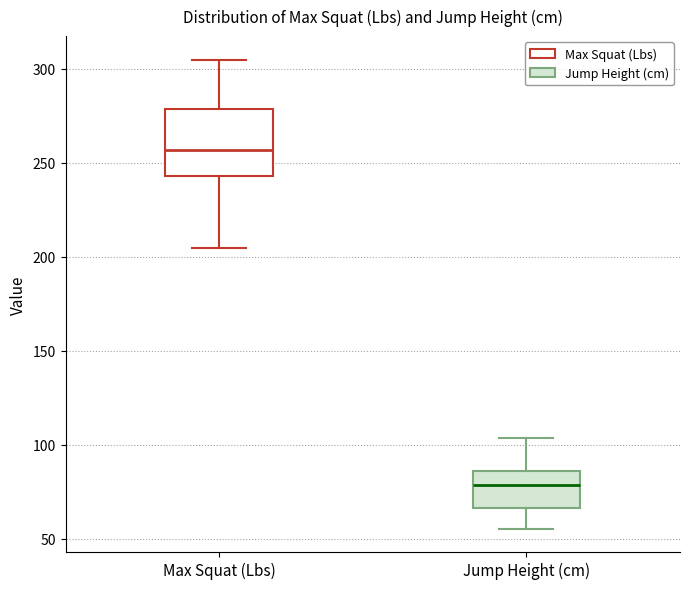

Where does the upper whisker of the box for Jump Height (cm) end on the y-axis? The values are not printed on the chart, so give them approximately, as read against the axis.

105